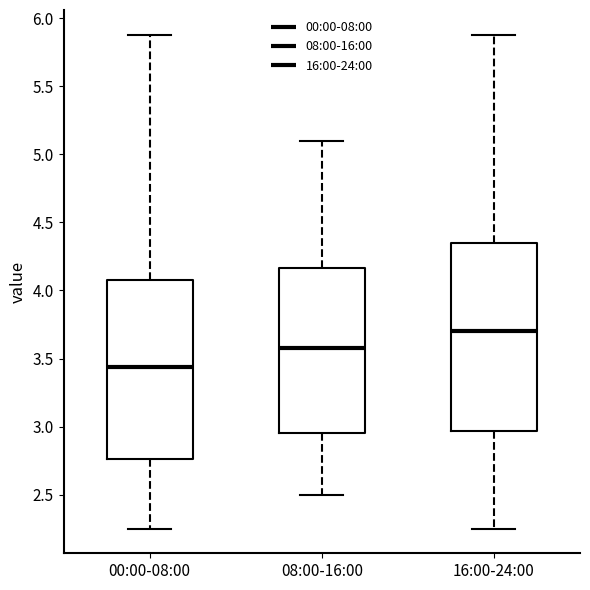

Reading left to right, transcribe this box plot: for each box, give where its median line is, the range the box spans, and where its two whiskers end, as read against the y-axis. The values are not printed on the chart, so give them approximately, as read against the axis.

00:00-08:00: median 3.45, box 2.75 to 4.10, whiskers 2.25 to 5.90
08:00-16:00: median 3.60, box 2.95 to 4.15, whiskers 2.50 to 5.10
16:00-24:00: median 3.70, box 2.95 to 4.35, whiskers 2.25 to 5.90